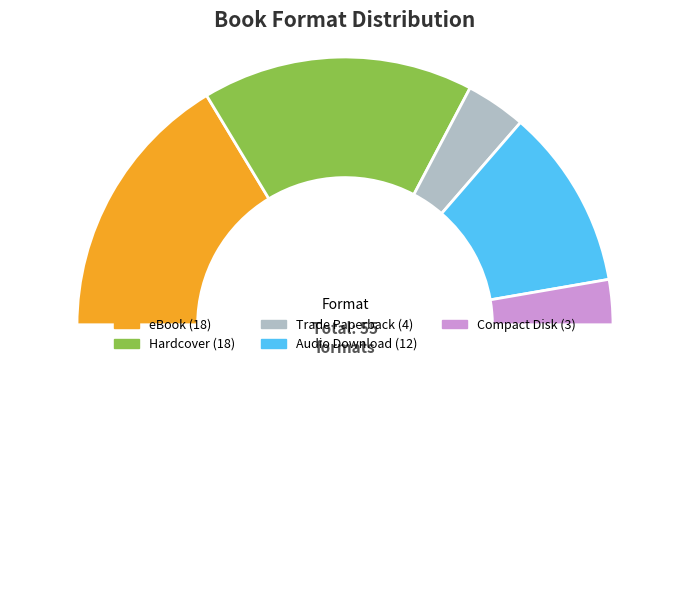

Which slice is the smallest?

Compact Disk